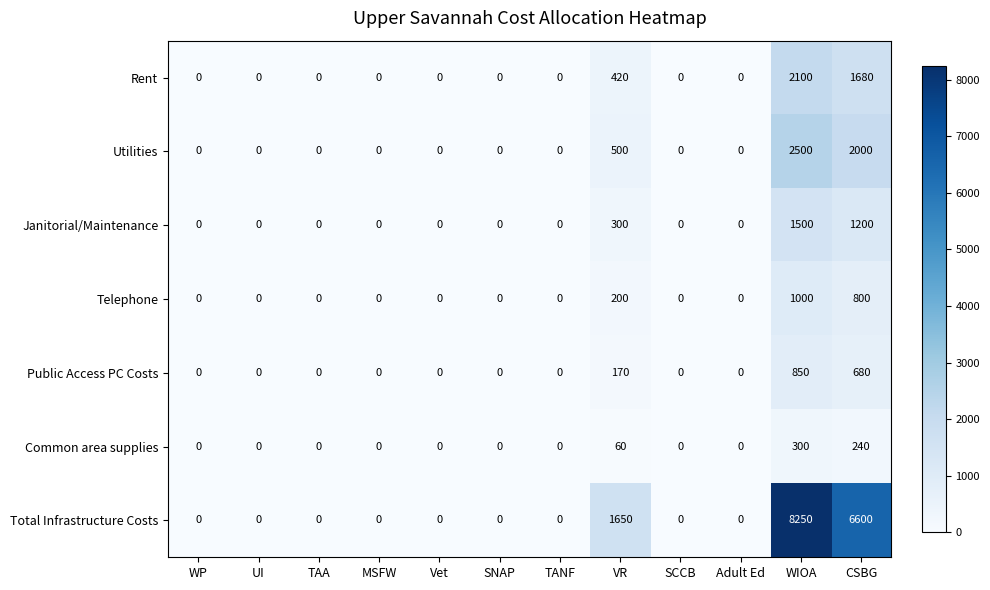

At which category does the chart reach its peak across all series?

WIOA